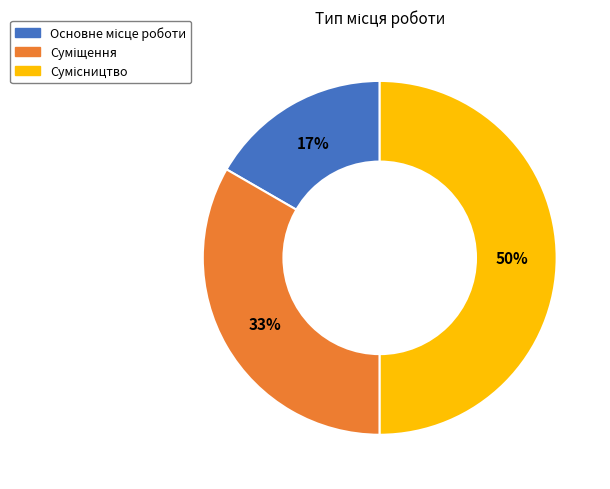

To the nearest percent, what is the average slice percentage?

33%